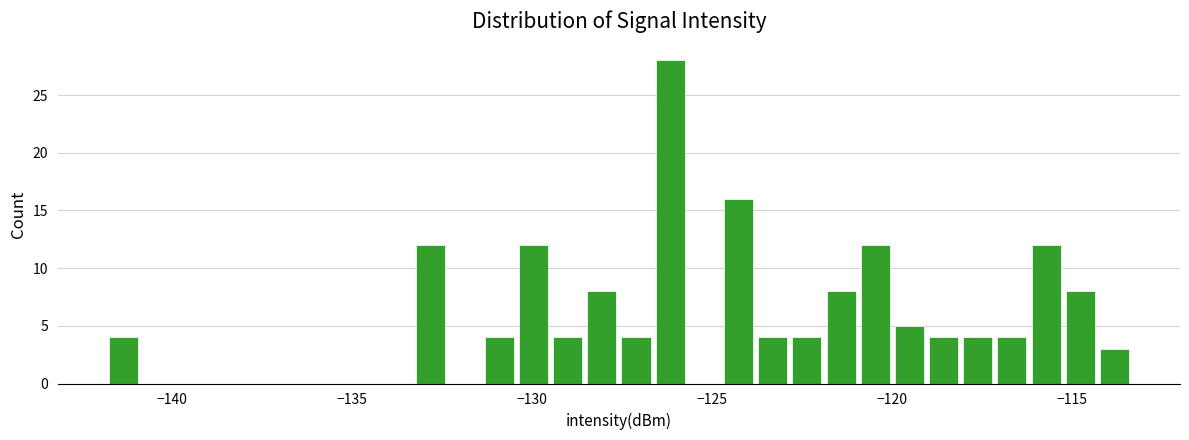

Around what value on the x-axis is the tallest bar? Give the approximate position of its centre, as read against the axis.

-126.0